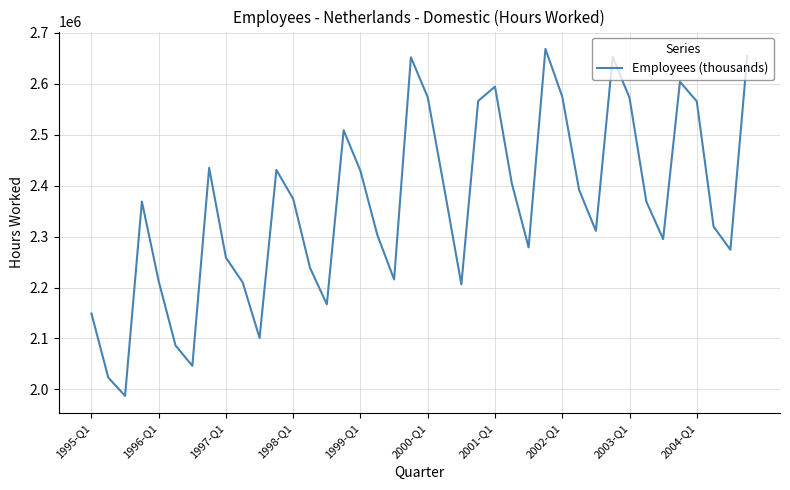

What is the smallest value displayed?

1987302